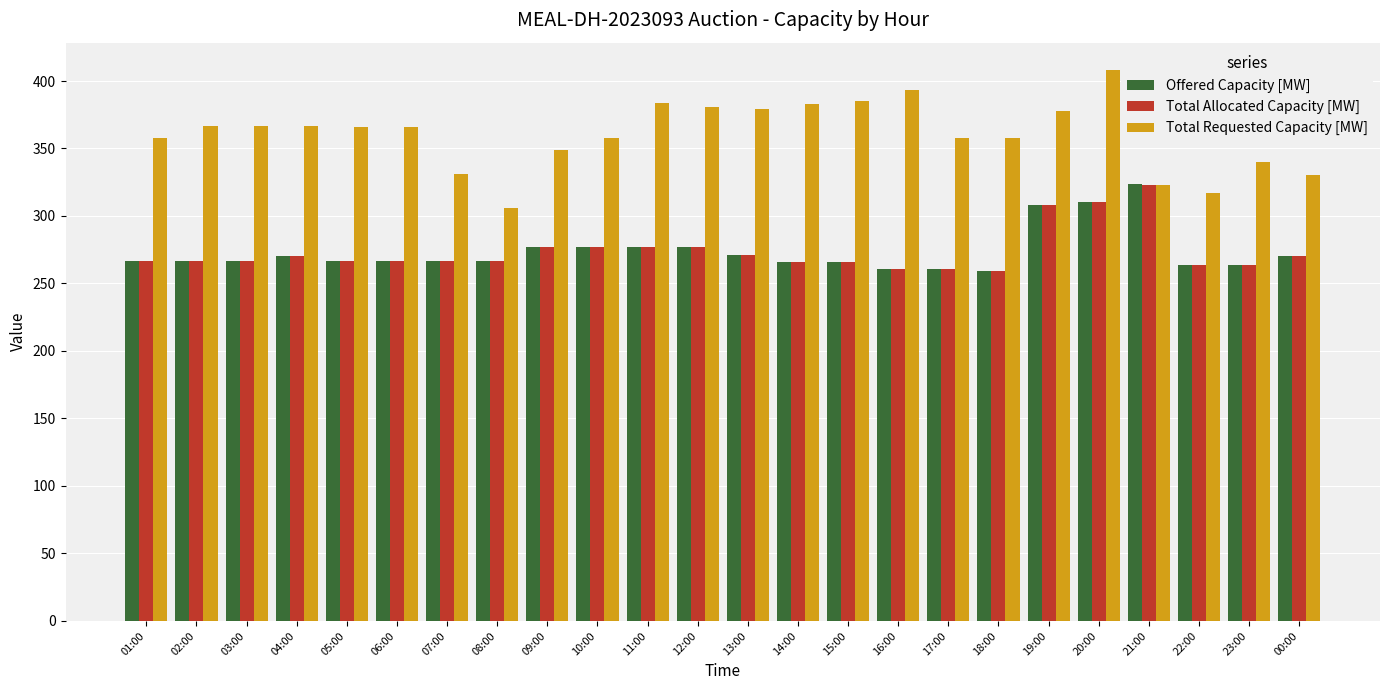

What is the total value across all series at 11:00?

938